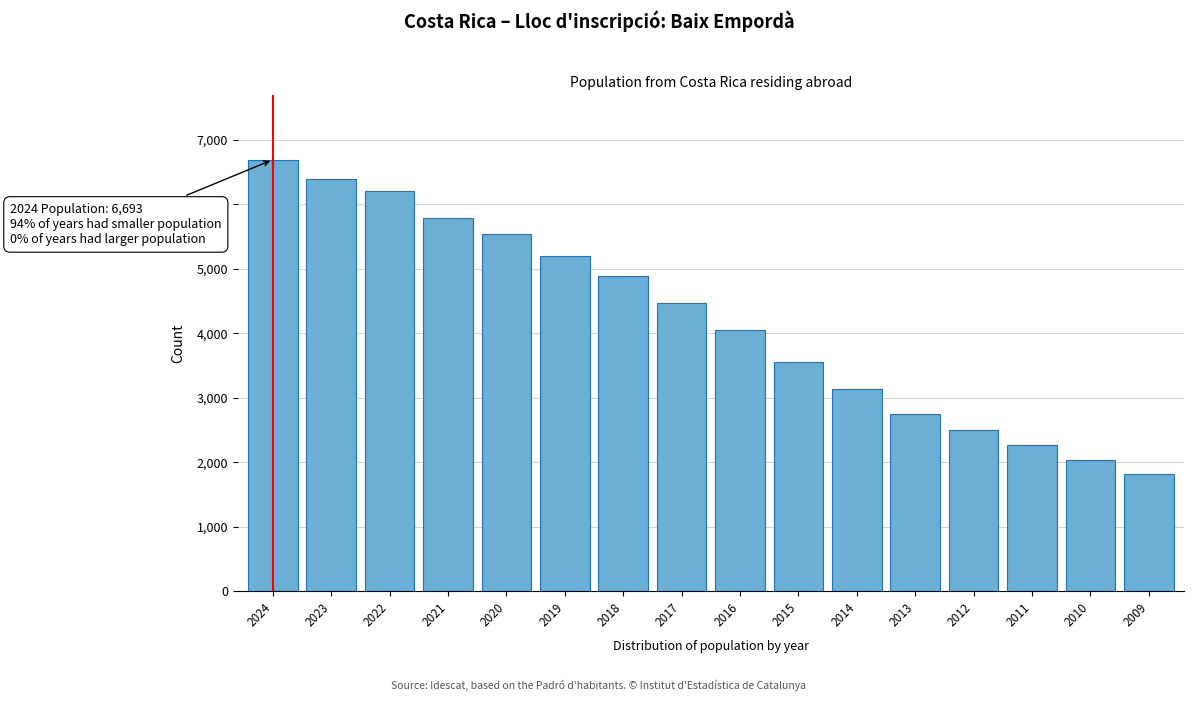

Reading left to right, what are all the values shown in this chart?

2024=6693	2023=6397	2022=6208	2021=5794	2020=5540	2019=5204	2018=4882	2017=4475	2016=4048	2015=3550	2014=3144	2013=2743	2012=2502	2011=2270	2010=2028	2009=1825